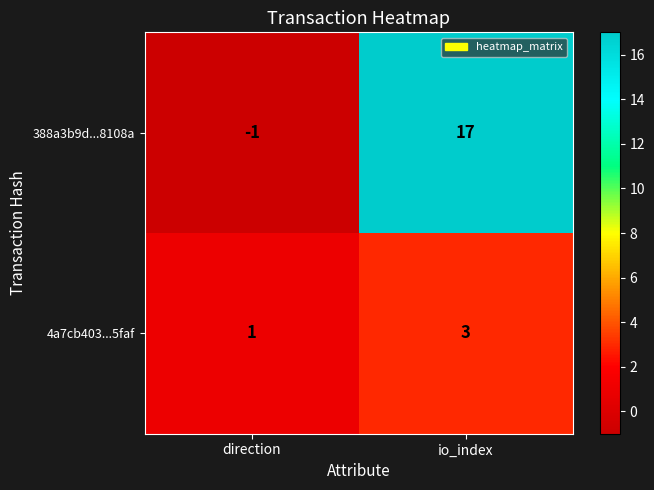

At which category is the sum across all series the highest?

io_index